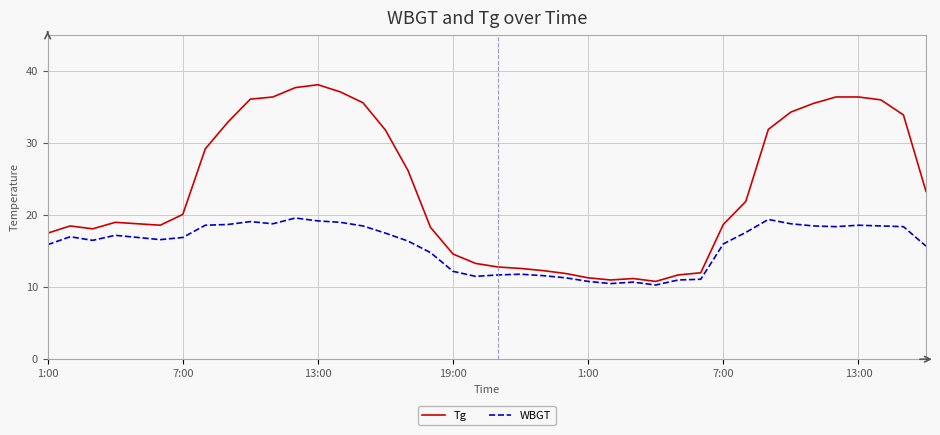

What are all the series names shown in the legend?

Tg, WBGT